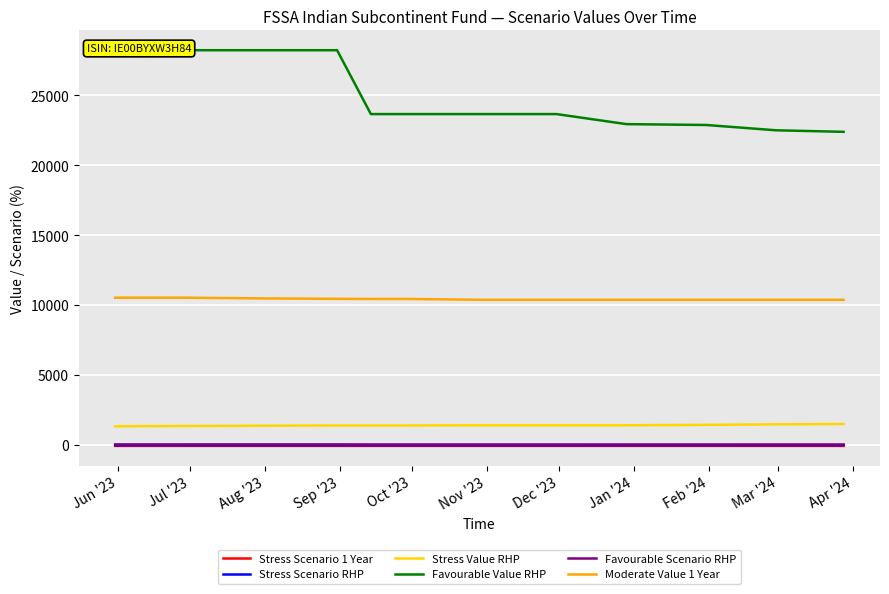

True or false: Stress Scenario RHP and Moderate Value 1 Year cross at least once.

False